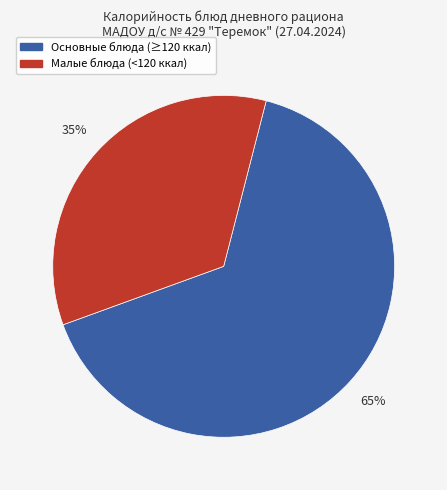

How many slices are in this pie chart?

2